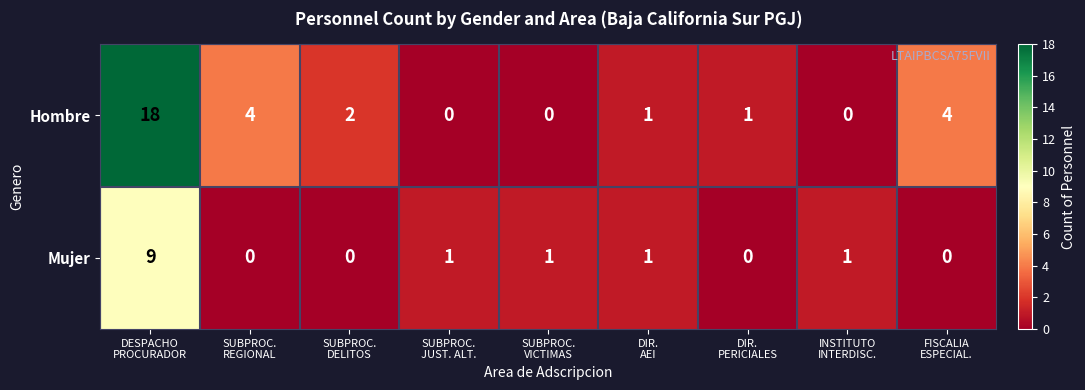

List the series in order of their overall mean, lowest first.

Mujer, Hombre